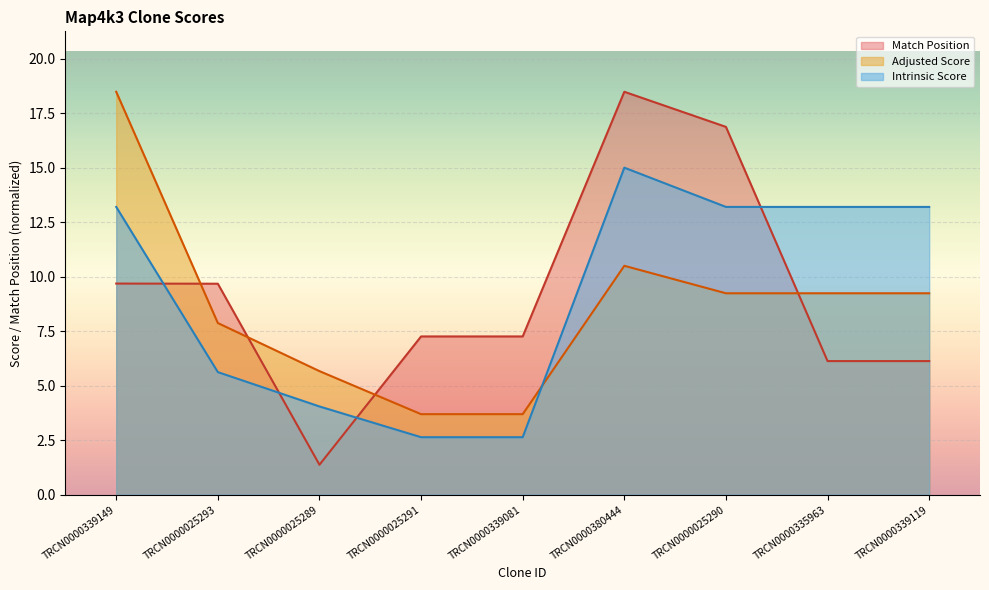

The Adjusted Score series shows 0.8 at TRCN0000339081. True or false?

False